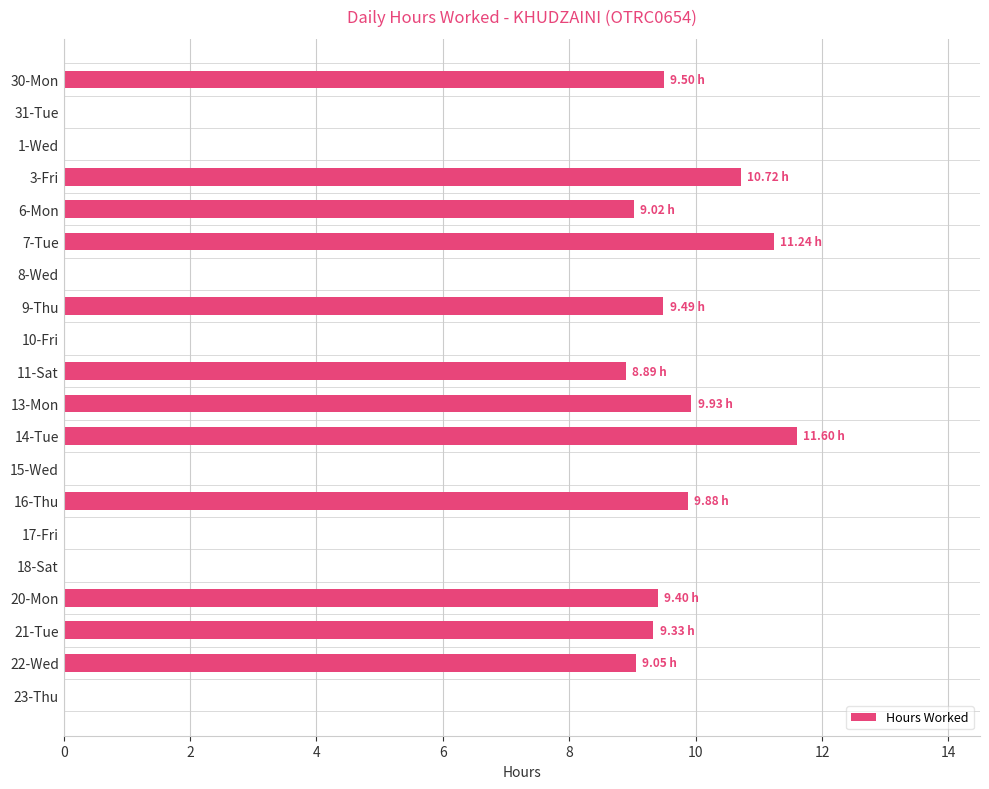

Between 9-Thu and 17-Fri, which is larger?

9-Thu